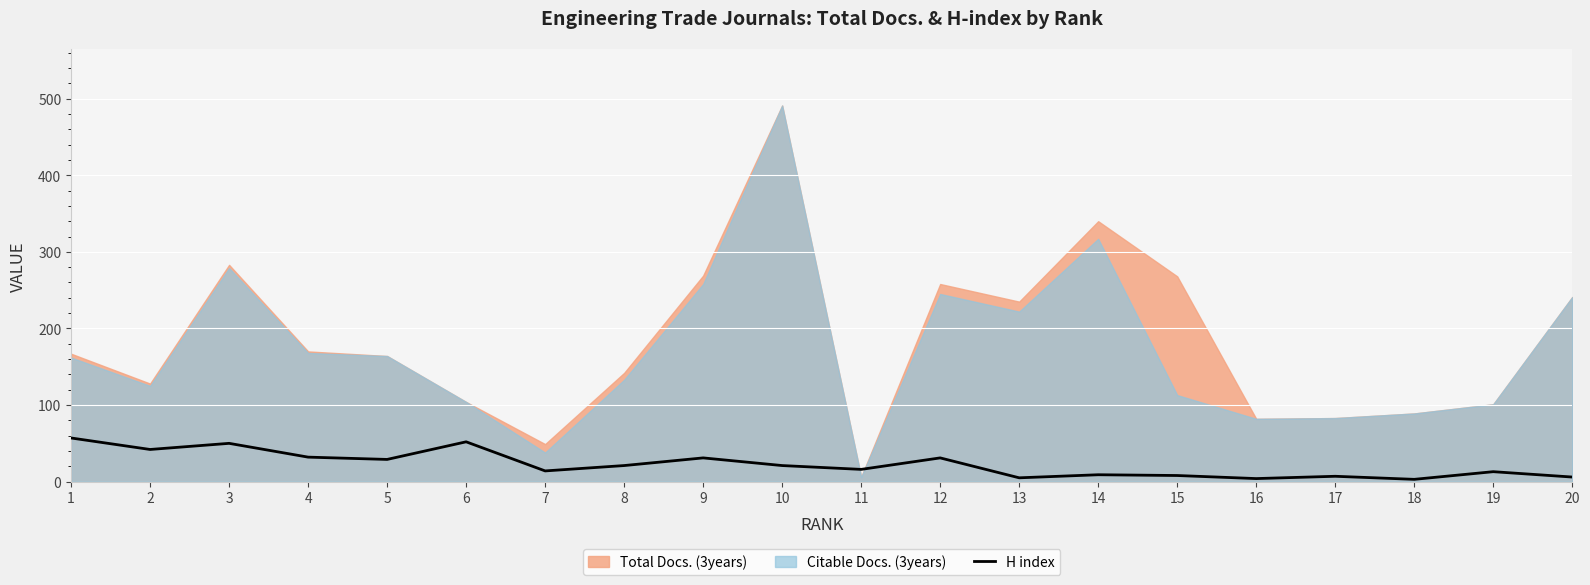

What is the minimum value shown in the chart?

3